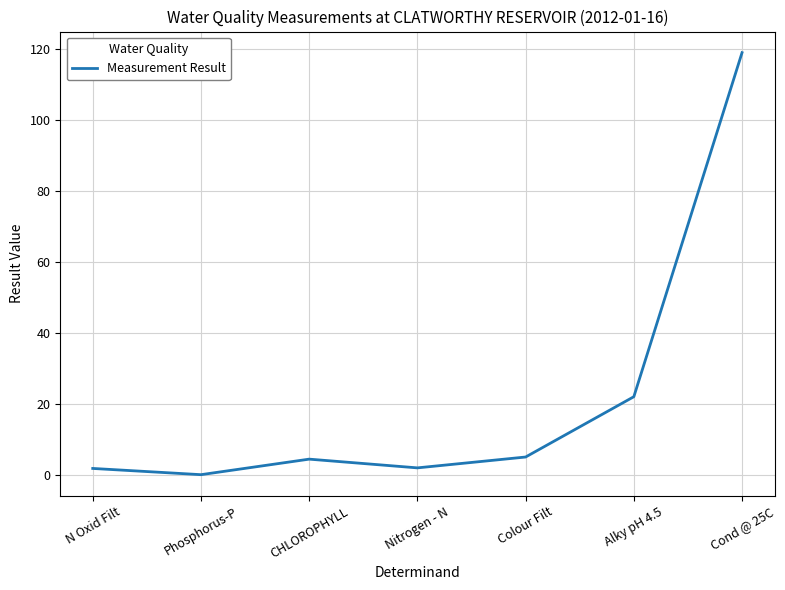

What is the difference between the second highest and minimum values?

22.0